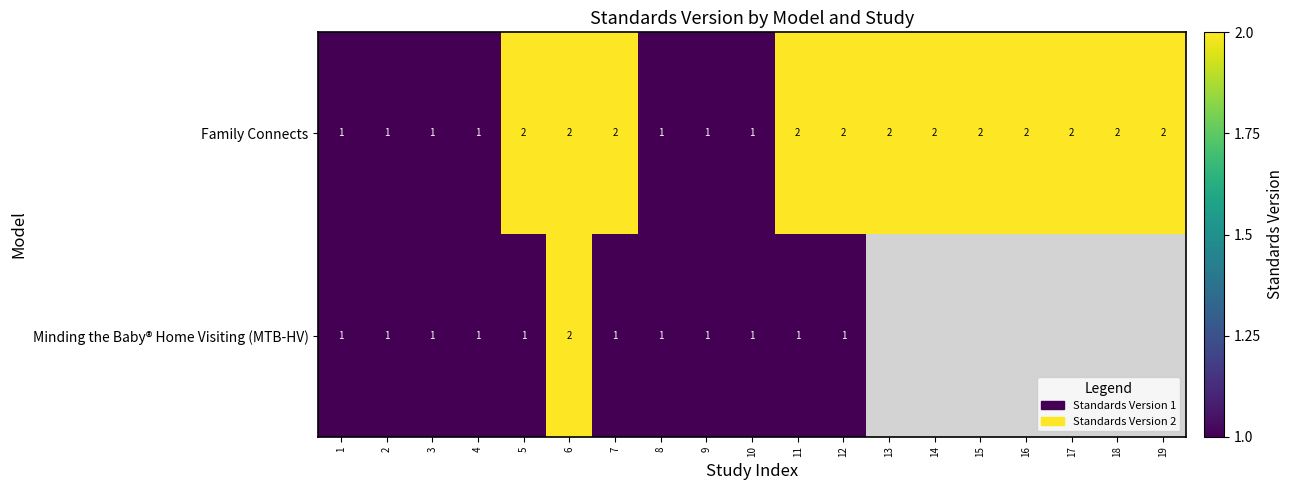

Between 9 and 15, which is larger?

15